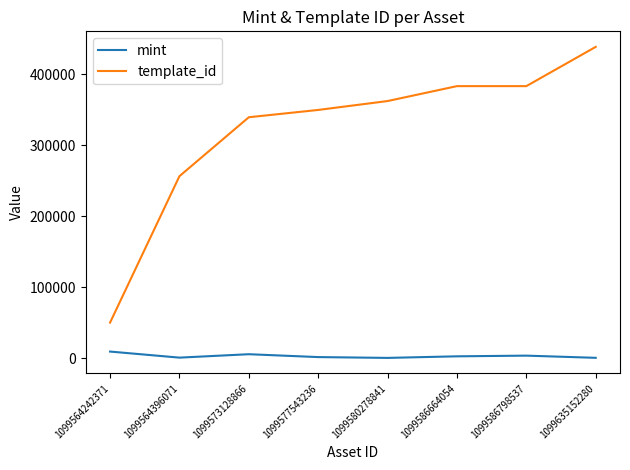

Which series has the largest range (max minus min)?

template_id